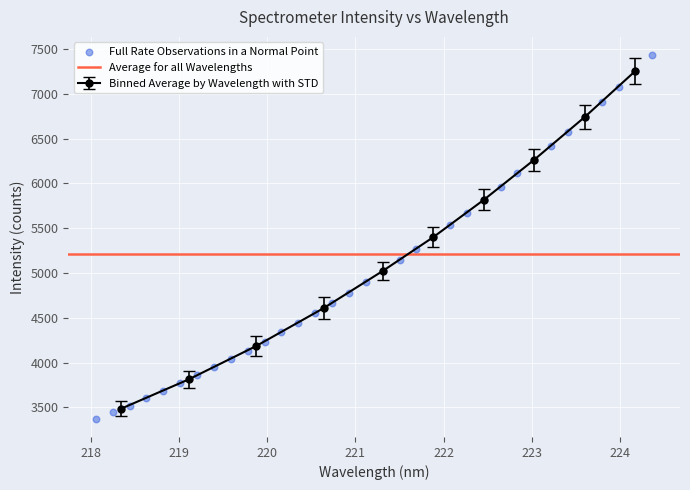

What is the value of the Binned Average by Wavelength with STD point at the 10th from the left?

7256.6